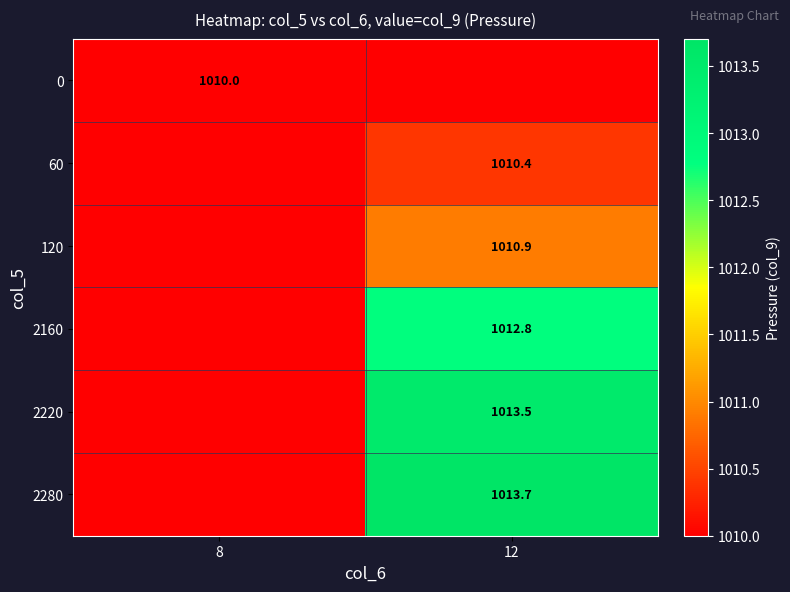

Is it true that 120 equals 1010.9 at 12?

True